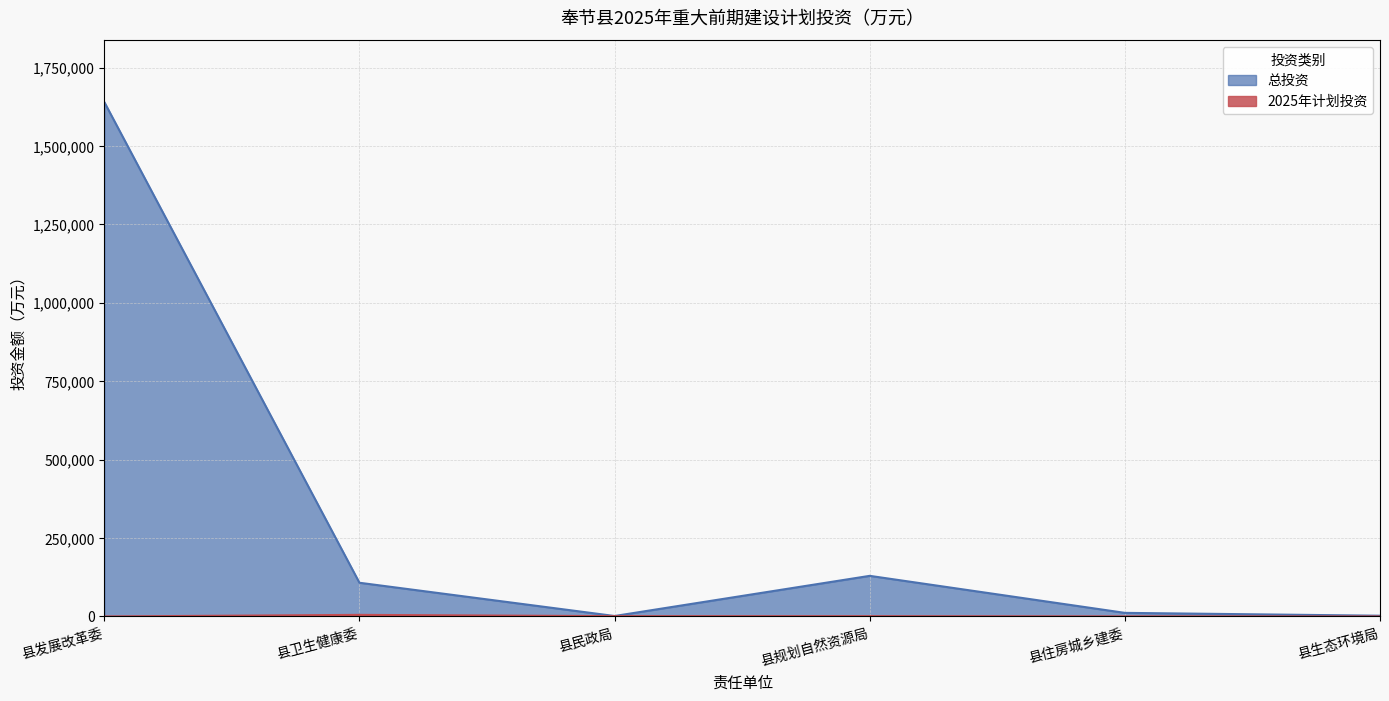

List the labels in order of 总投资 value, largest first.

县发展改革委, 县规划自然资源局, 县卫生健康委, 县住房城乡建委, 县生态环境局, 县民政局